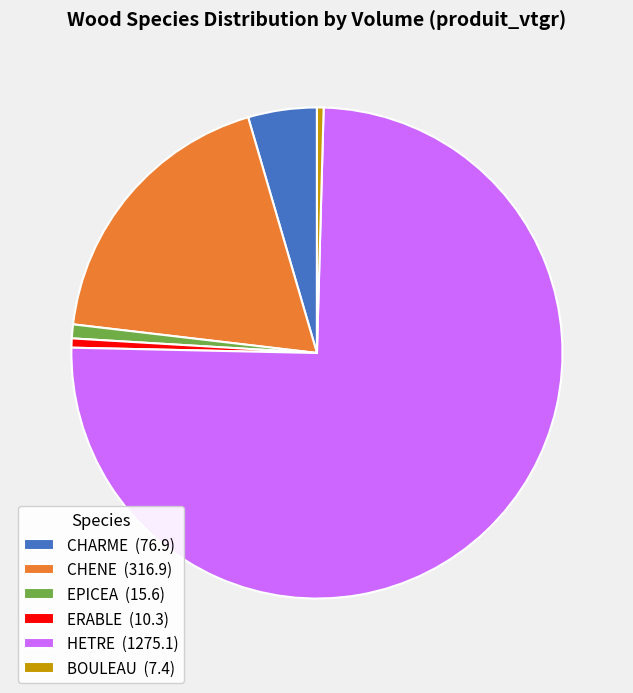

Is there a majority slice in this chart?

Yes